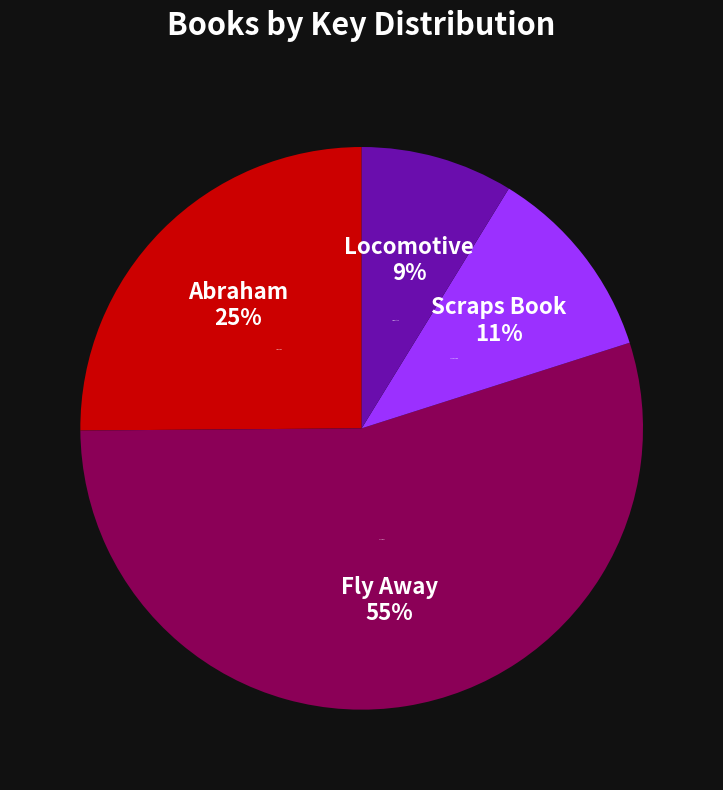

To the nearest percent, what is the difference between the Fly Away and Abraham slice percentages?

30%